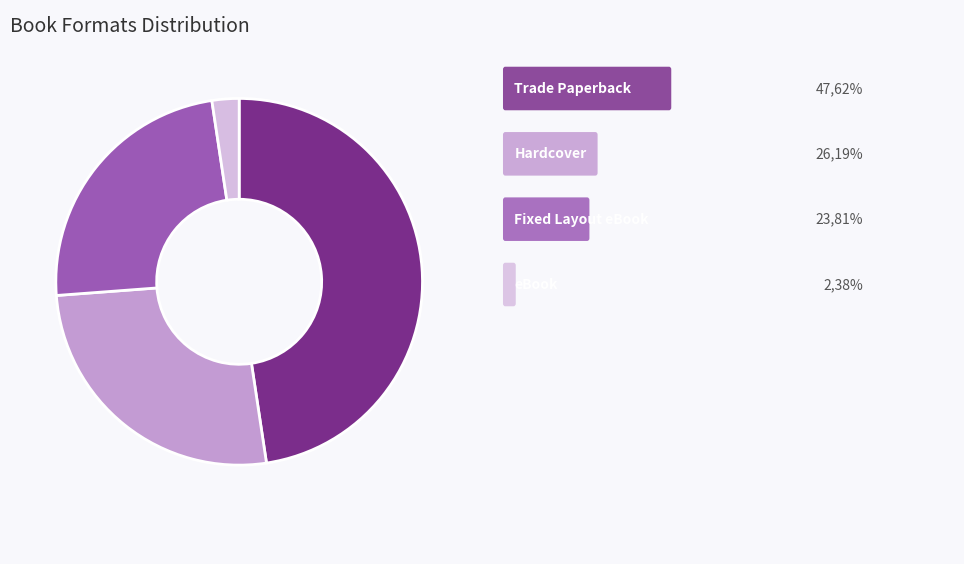

Does any single category account for the majority?

No